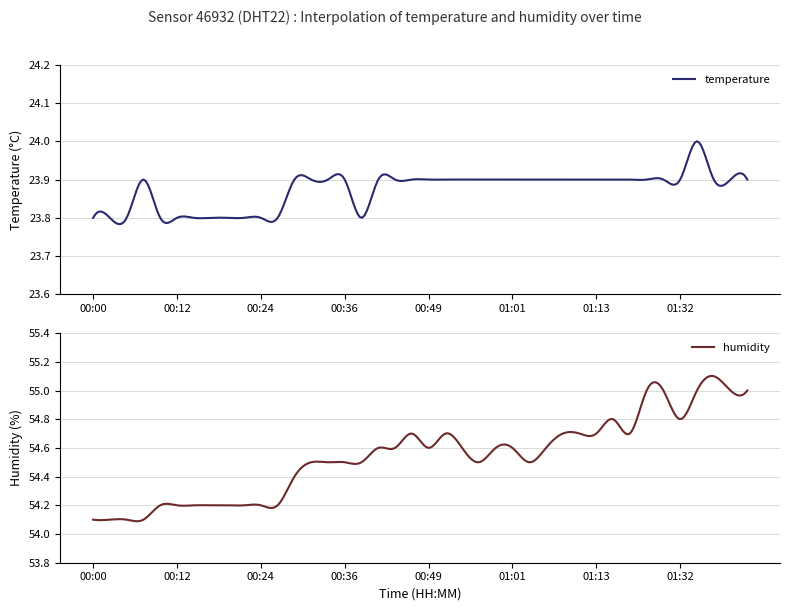

True or false: temperature and humidity intersect in this chart.

False